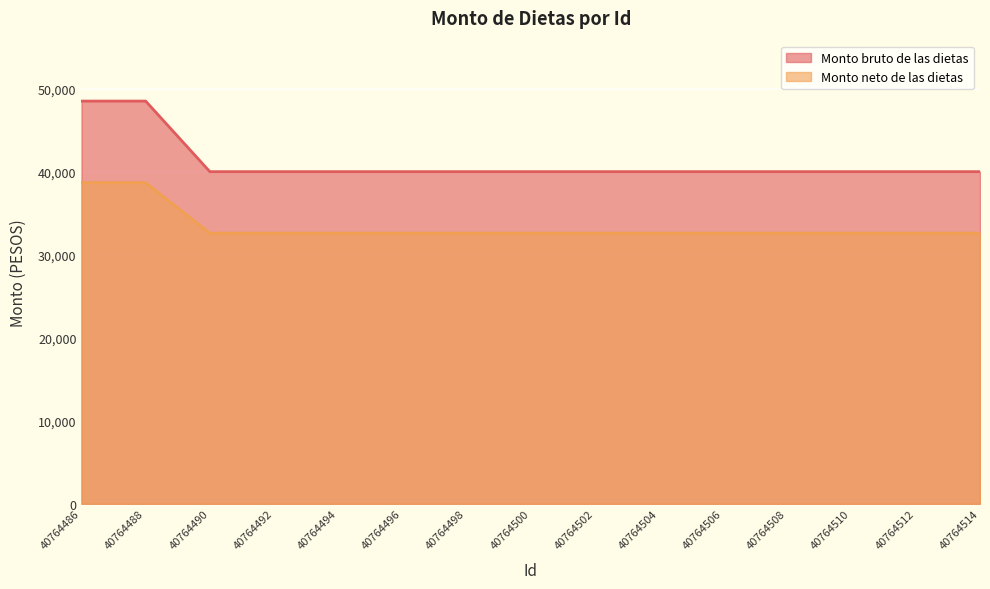

What is the sum of the Monto neto de las dietas values at 40764514 and 40764486?

71258